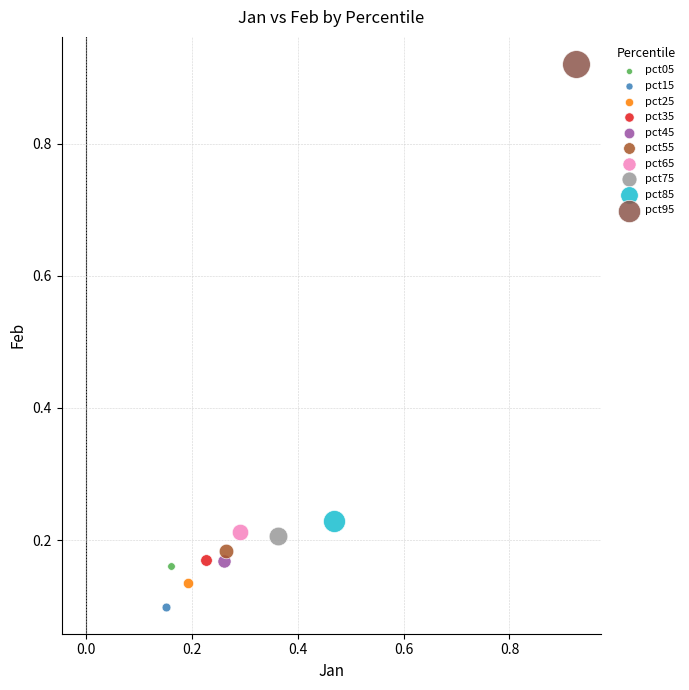

What are all the series names shown in the legend?

pct05, pct15, pct25, pct35, pct45, pct55, pct65, pct75, pct85, pct95